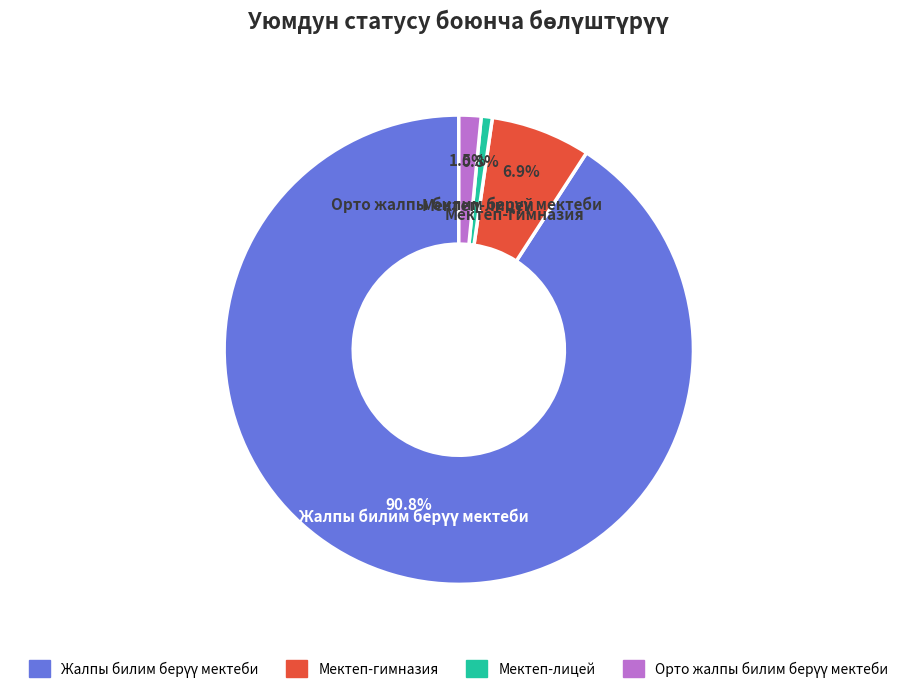

What percentage is the Мектеп-гимназия slice, to the nearest percent?

7%